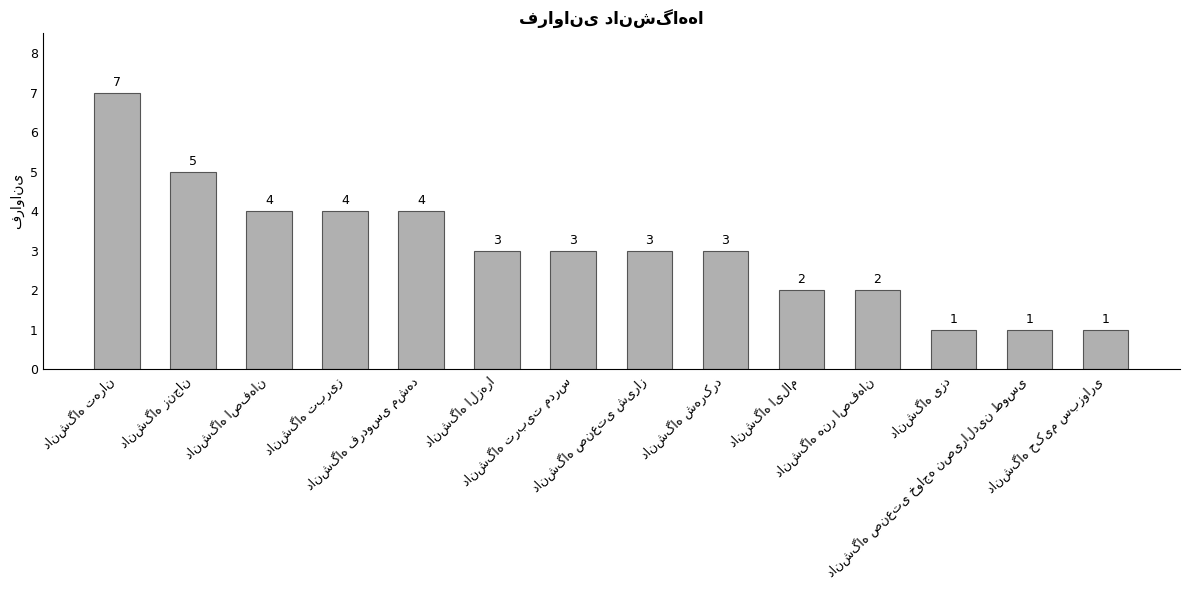

How many series are shown in this chart?

1